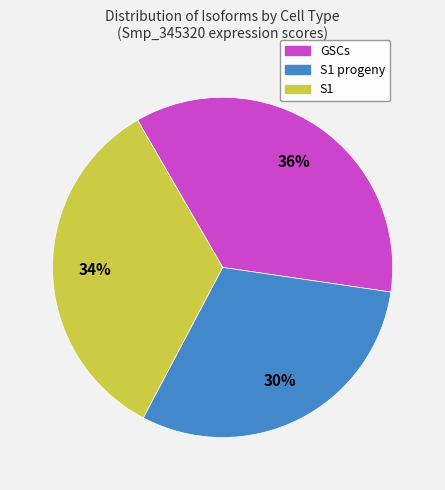

Does any single category account for the majority?

No